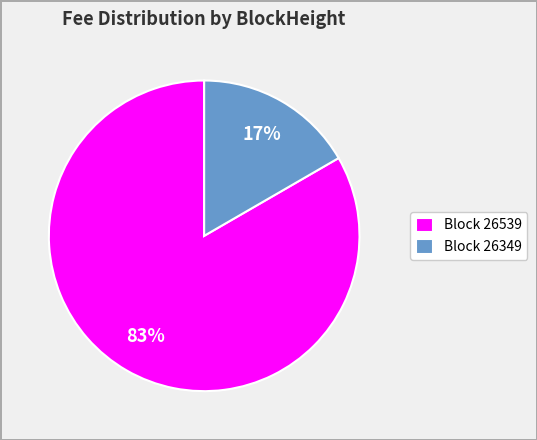

Do Block 26539 and Block 26349 together represent more than half of the pie?

Yes